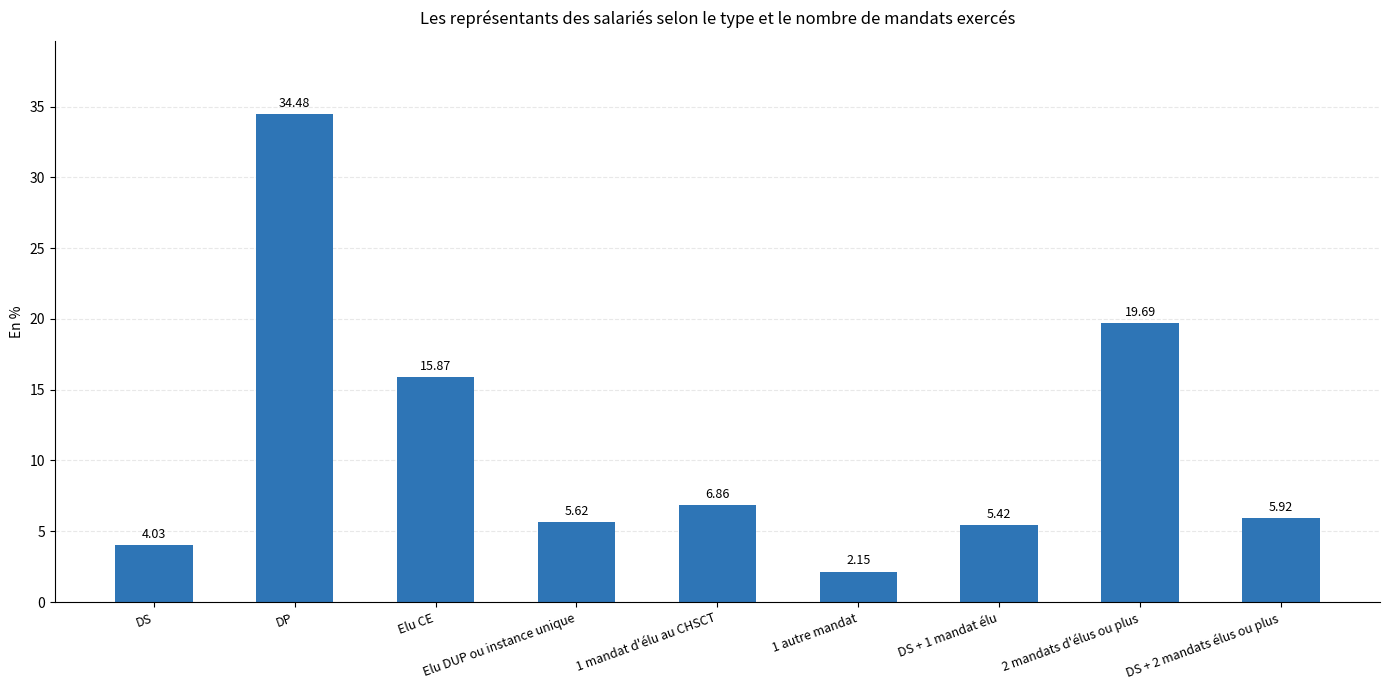

Is it true that the value at DS + 1 mandat élu is 5.4?

True